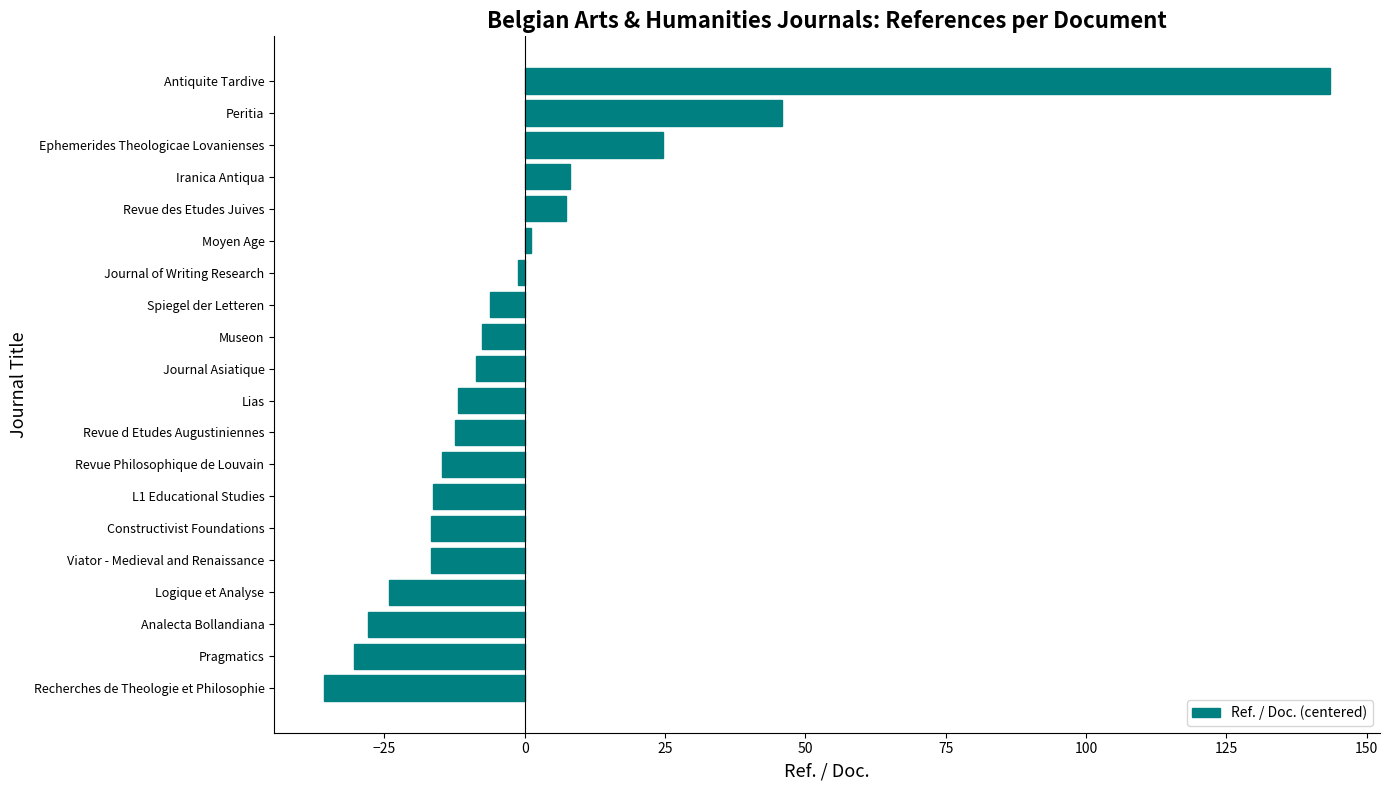

Does the chart contain stacked bars?

No